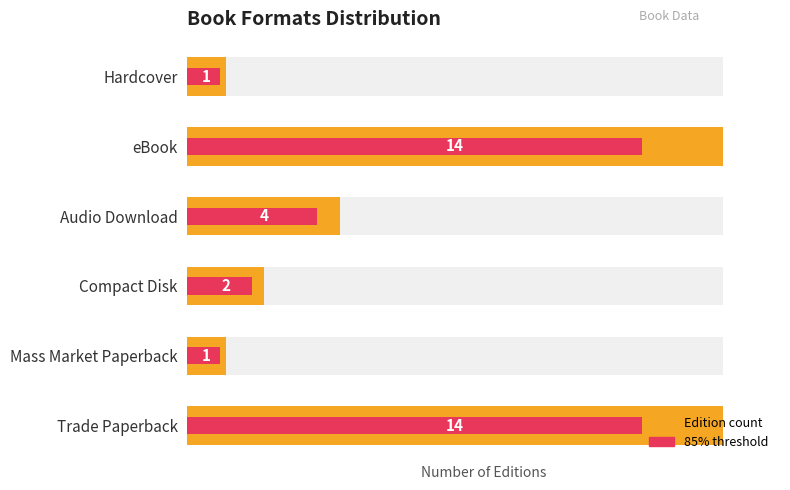

What is the difference between the 85% of count (max utilization style) values at eBook and Mass Market Paperback?

11.1